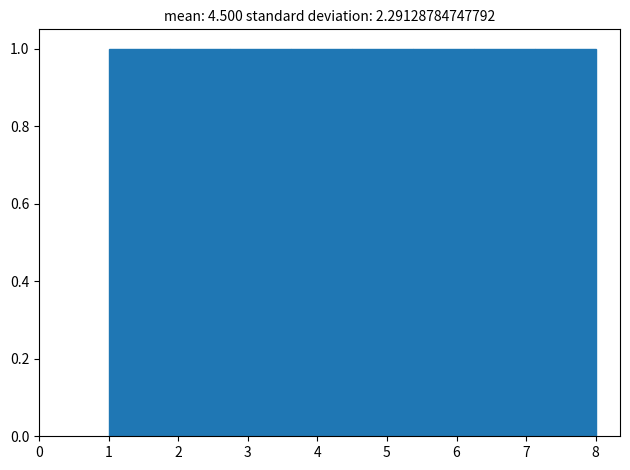

Reading left to right, list every bar in this chart as the range it spans on the x-axis followed by its height. Neither the bar edges nor the heights are printed on the chart, so give them approximately, as read against the axes.

1.0 to 1.9: 1
1.9 to 2.8: 1
2.8 to 3.6: 1
3.6 to 4.5: 1
4.5 to 5.4: 1
5.4 to 6.3: 1
6.3 to 7.1: 1
7.1 to 8.0: 1